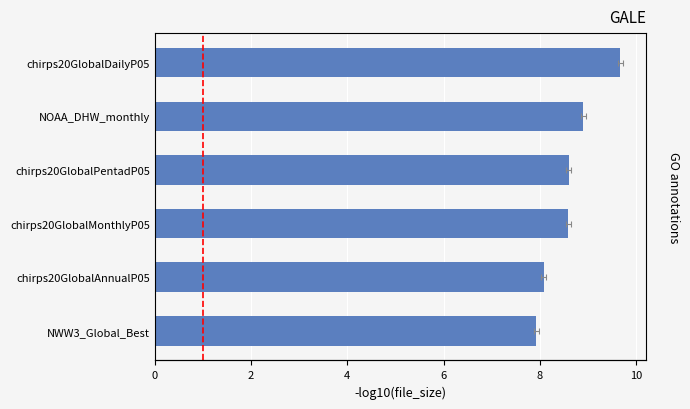

Reading left to right, transcribe all the data shown in this chart.

7.9	8.1	8.6	8.6	8.9	9.7